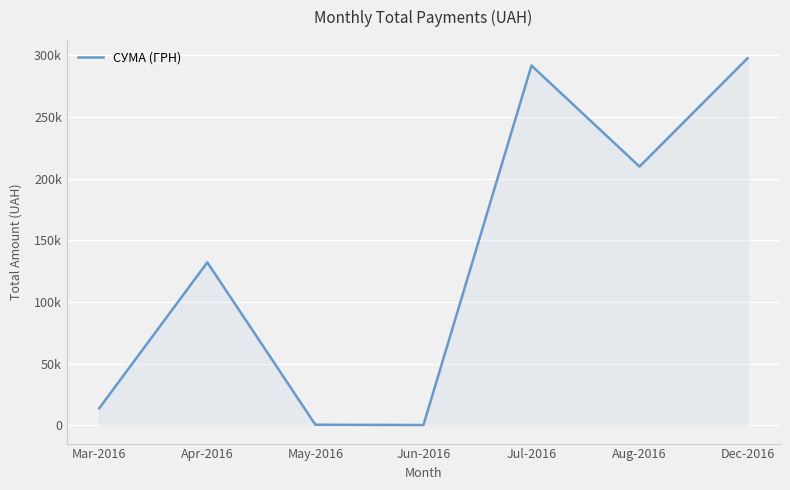

Reading left to right, extract all data points from this chart.

Mar-2016=13810.9	Apr-2016=132144.4	May-2016=413.9	Jun-2016=180.0	Jul-2016=291803.3	Aug-2016=209844.6	Dec-2016=297743.9